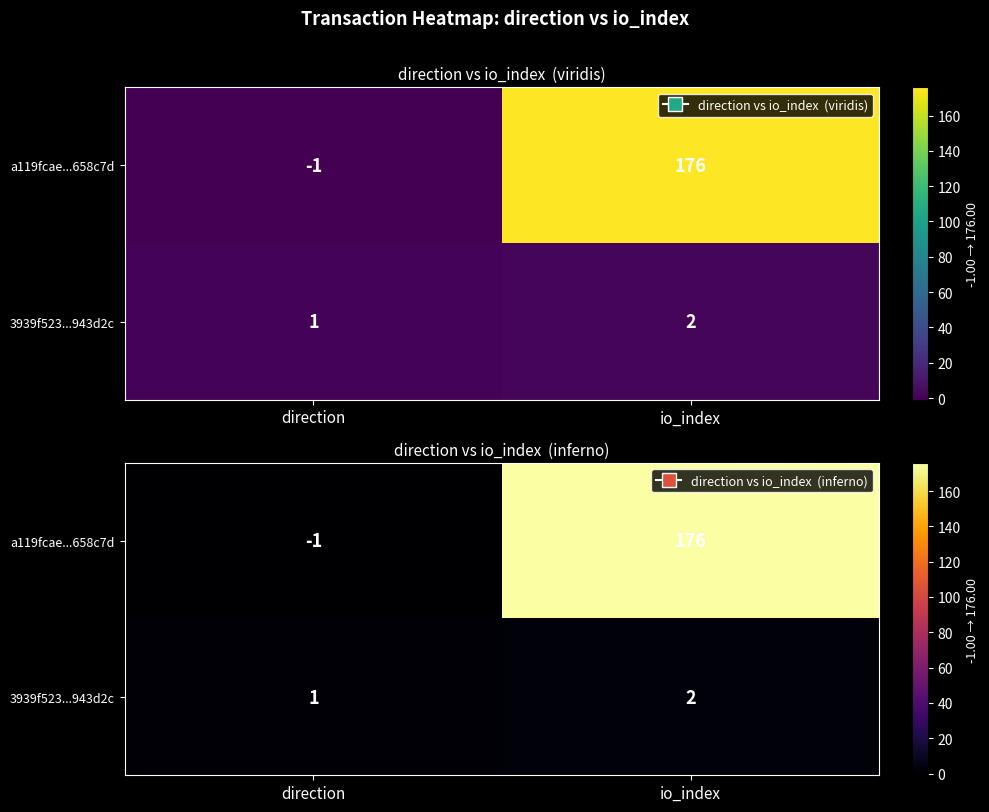

Is the value of a119fcae...658c7d at io_index greater than the value of 3939f523...943d2c at io_index?

Yes